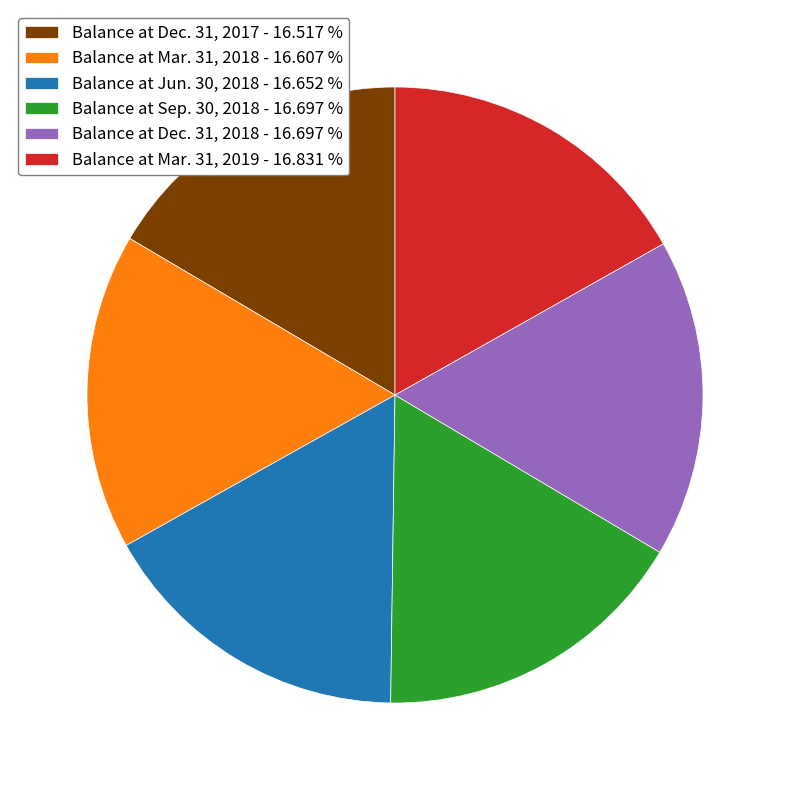

Is there any slice that represents more than half of the pie?

No